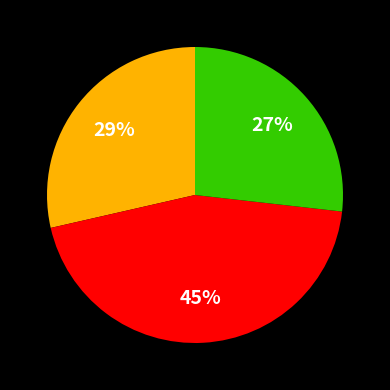

Is there any slice that represents more than half of the pie?

No